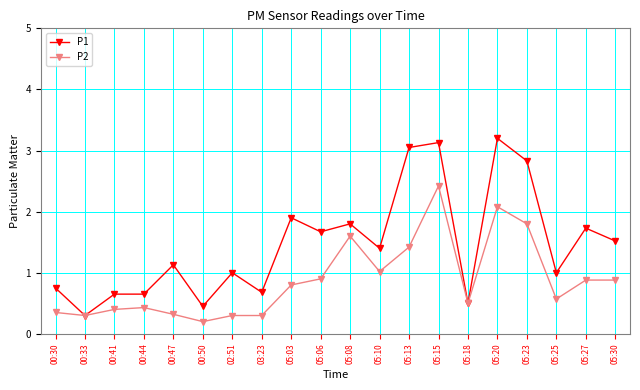

What is the average value of the P1 series?

1.5